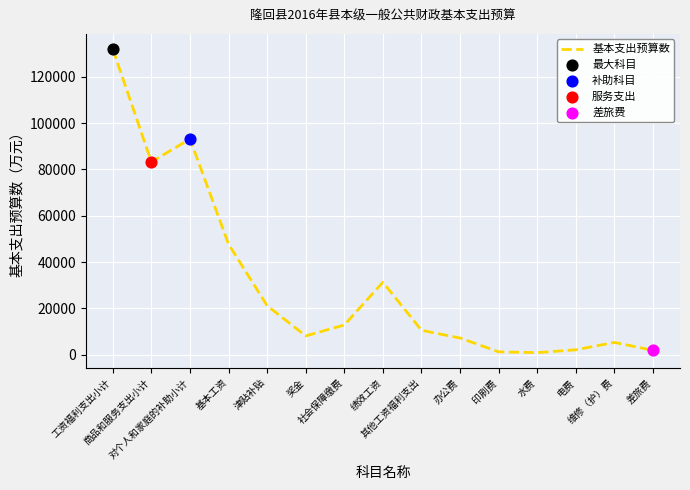

What is the change in value from 商品和服务支出小计 to 对个人和家庭的补助小计?

+9941.8